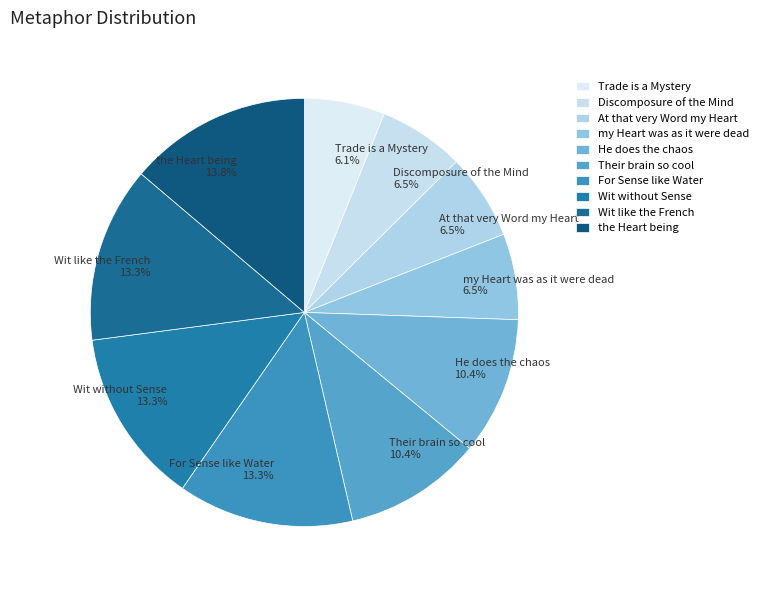

To the nearest percent, what is the difference between the the Heart being and Their brain so cool slice percentages?

3%